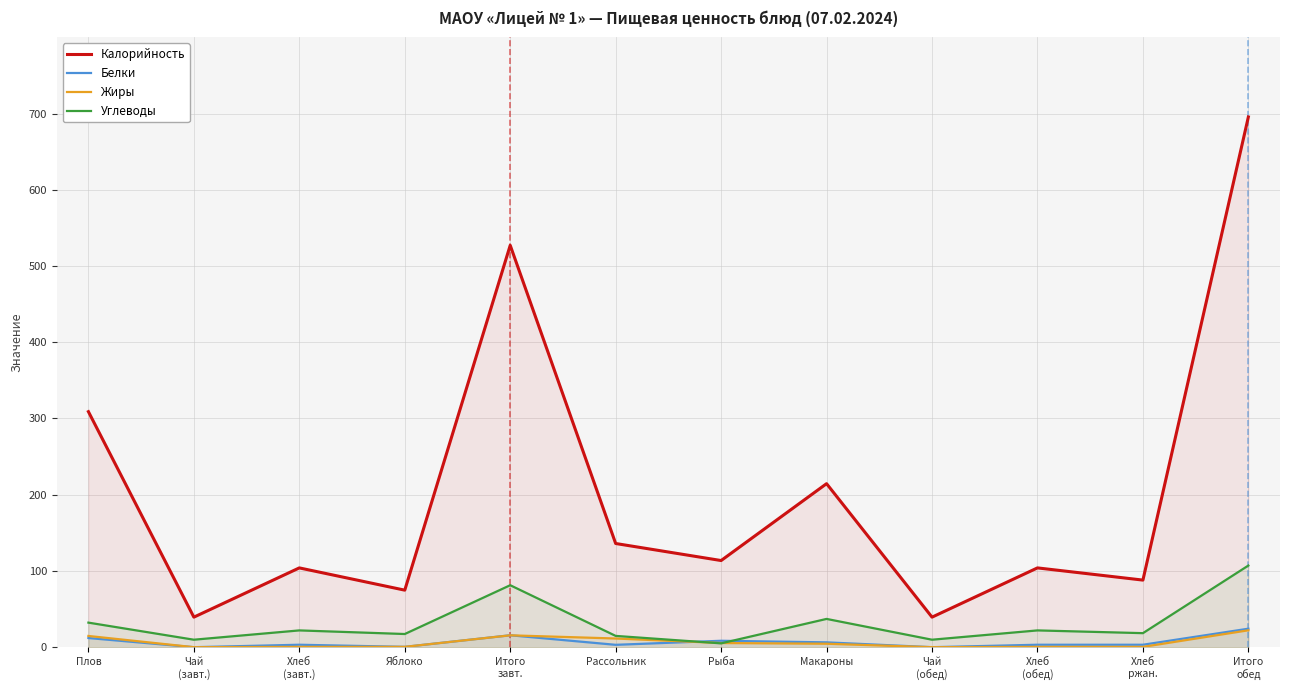

Read the Углеводы value at Чай
(обед).

9.8